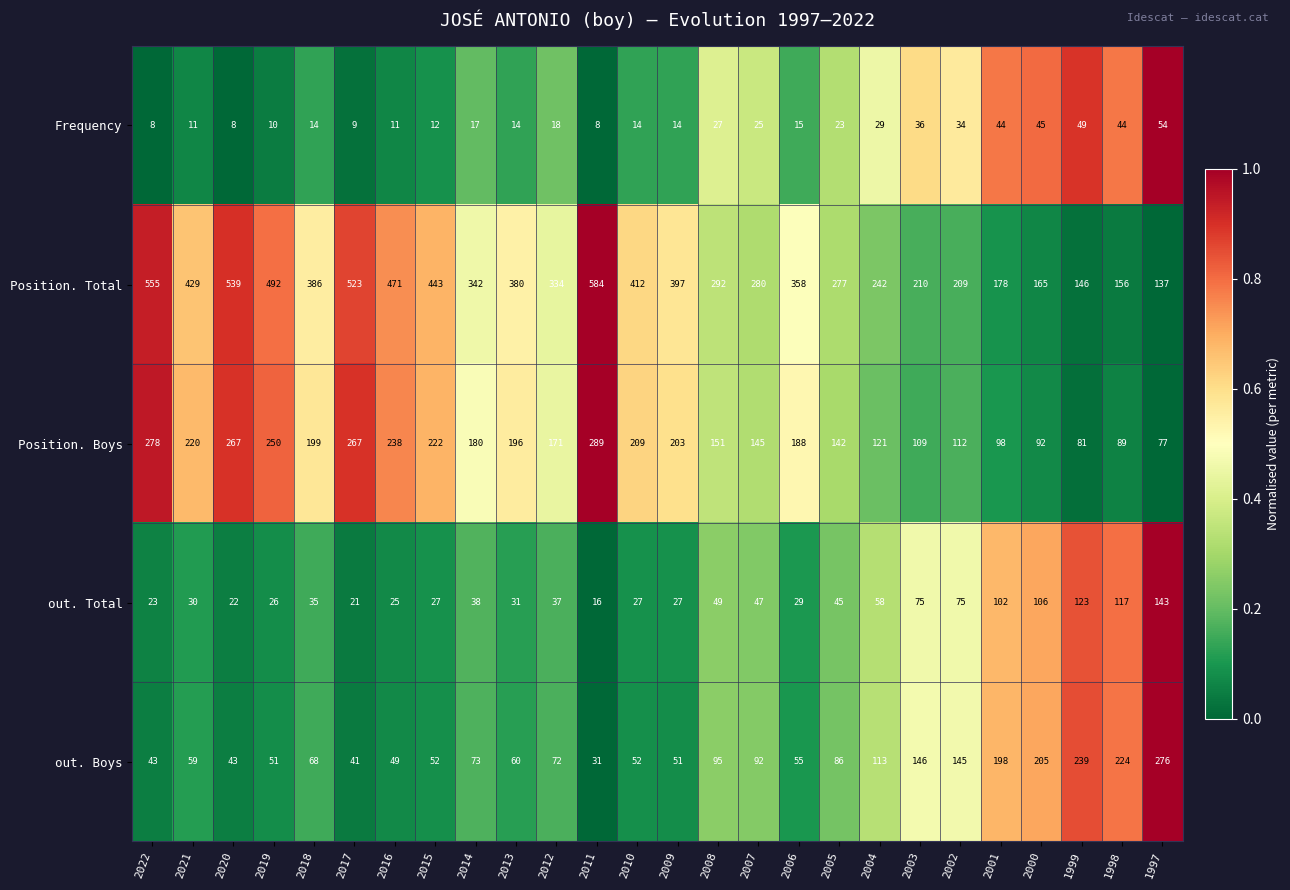

Rank the series by their maximum value, from lowest to highest.

Frequency, out. Total, out. Boys, Position. Boys, Position. Total